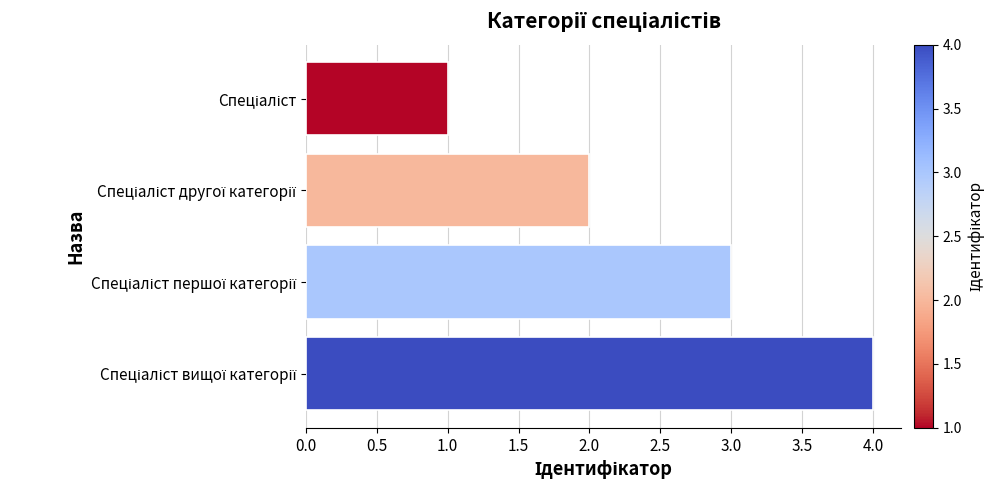

How many values are between 2 and 4?

3